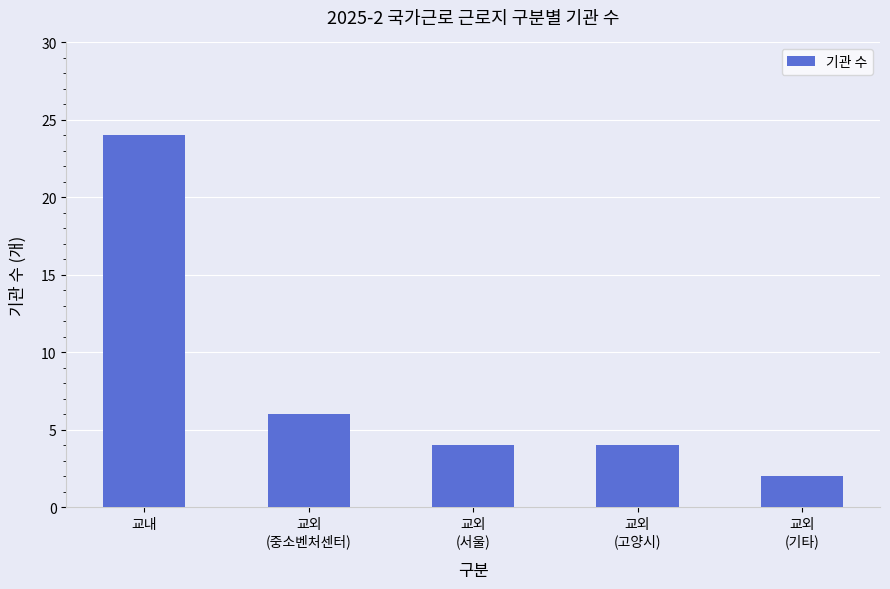

What is the label of the 4th bar from the right?

교외
(중소벤처센터)